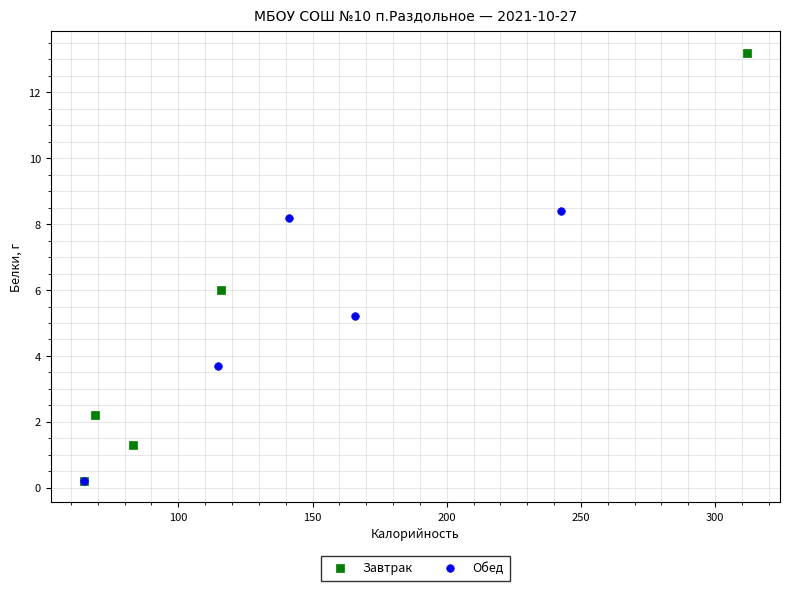

Which series contains the highest Y value?

Завтрак